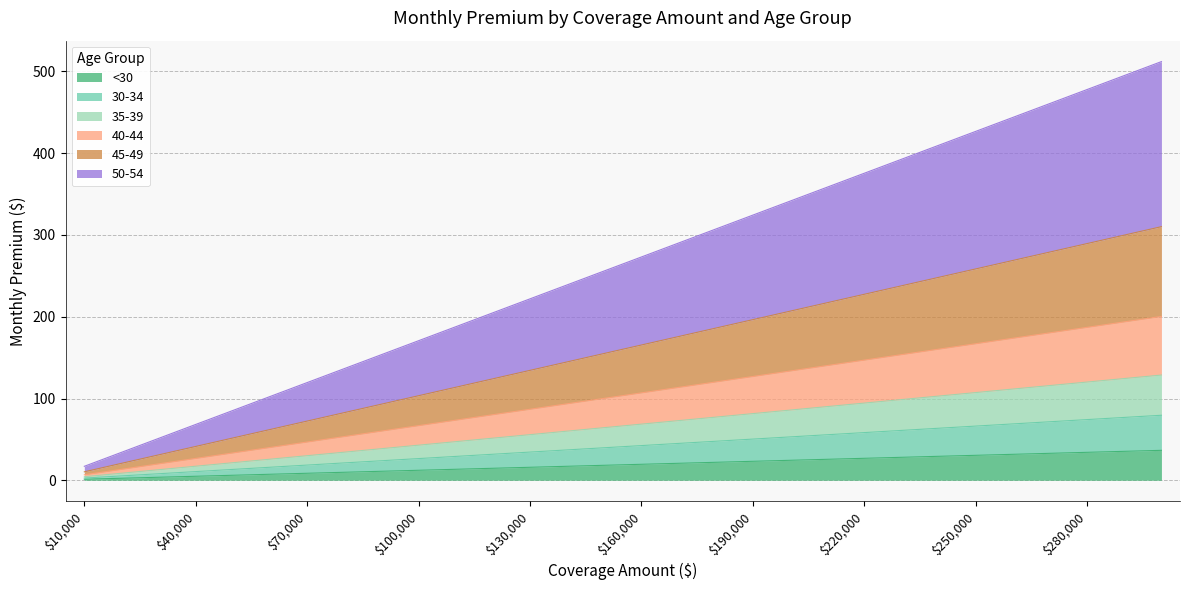

How many series are shown in this chart?

6